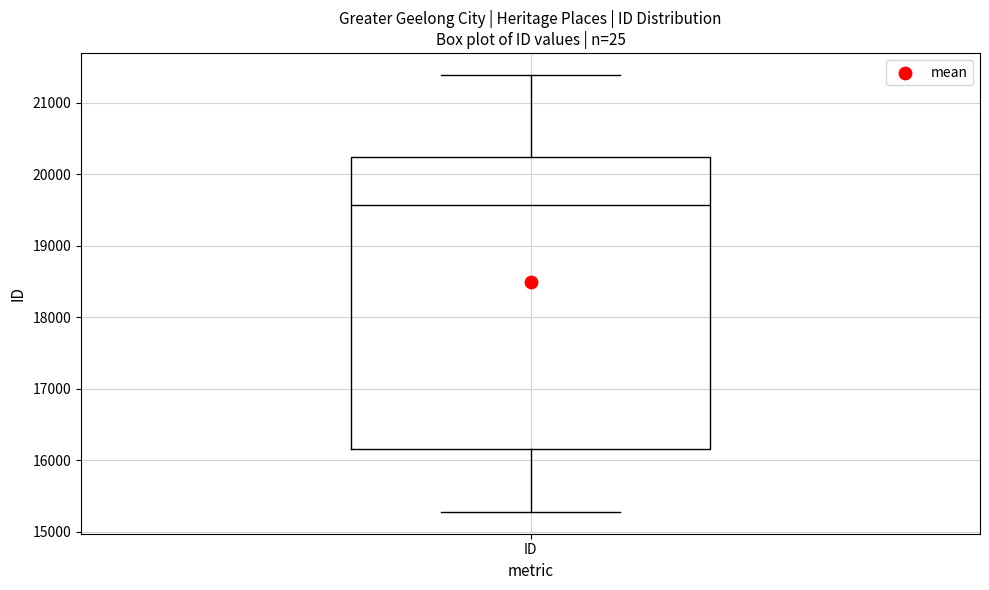

Where is the lower edge of the box for ID on the y-axis? The values are not printed on the chart, so give them approximately, as read against the axis.

16200